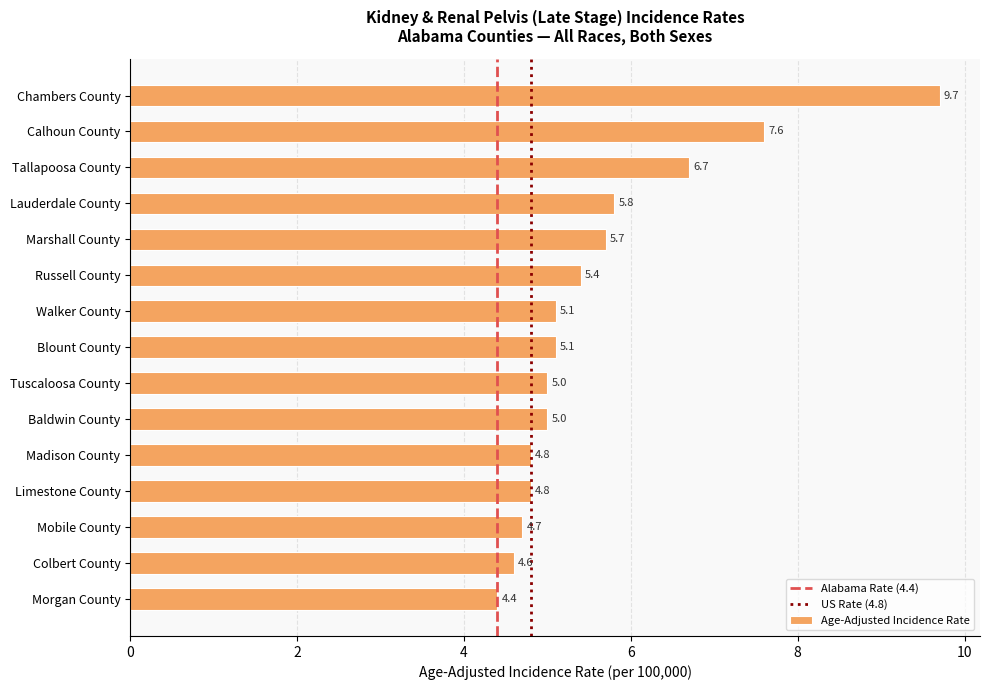

Reading bottom to top, what are all the values shown in this chart?

Morgan County=4.4	Colbert County=4.6	Mobile County=4.7	Limestone County=4.8	Madison County=4.8	Baldwin County=5.0	Tuscaloosa County=5.0	Blount County=5.1	Walker County=5.1	Russell County=5.4	Marshall County=5.7	Lauderdale County=5.8	Tallapoosa County=6.7	Calhoun County=7.6	Chambers County=9.7